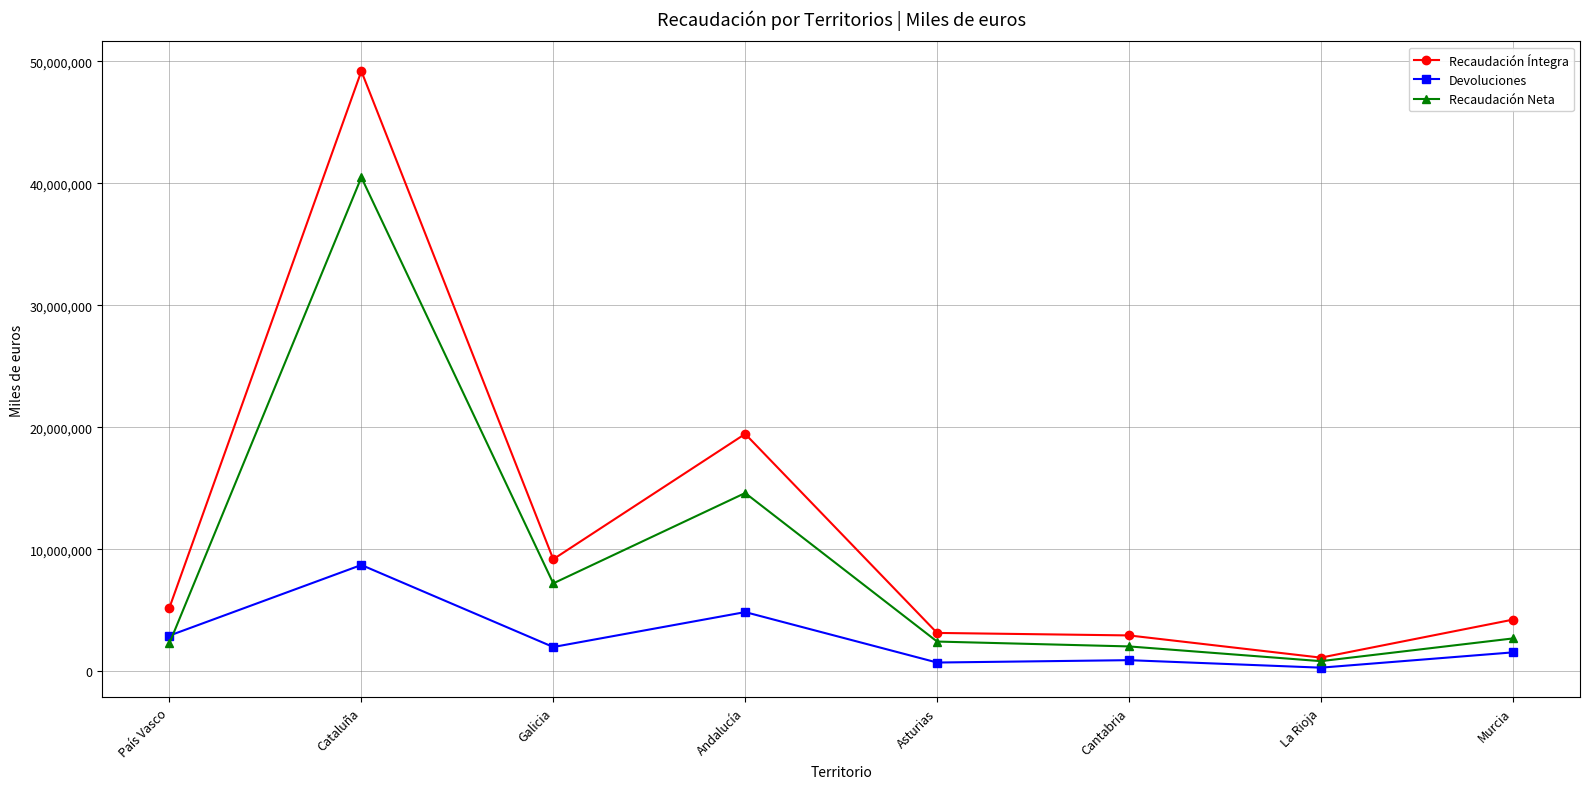

What are all the series names shown in the legend?

Recaudación Íntegra, Devoluciones, Recaudación Neta